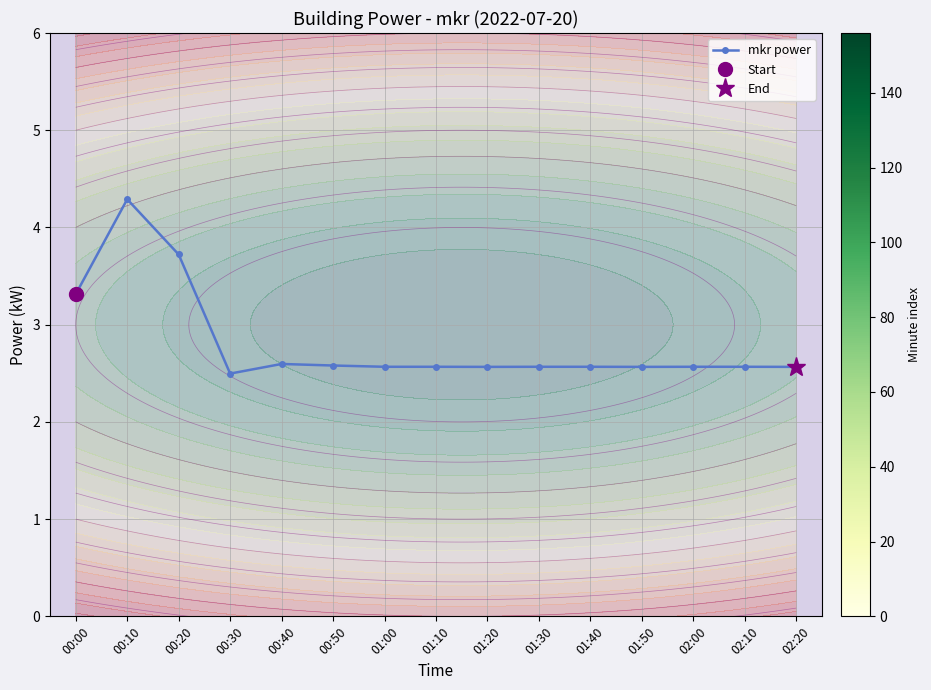

Count the values in the range 2 to 3.

12